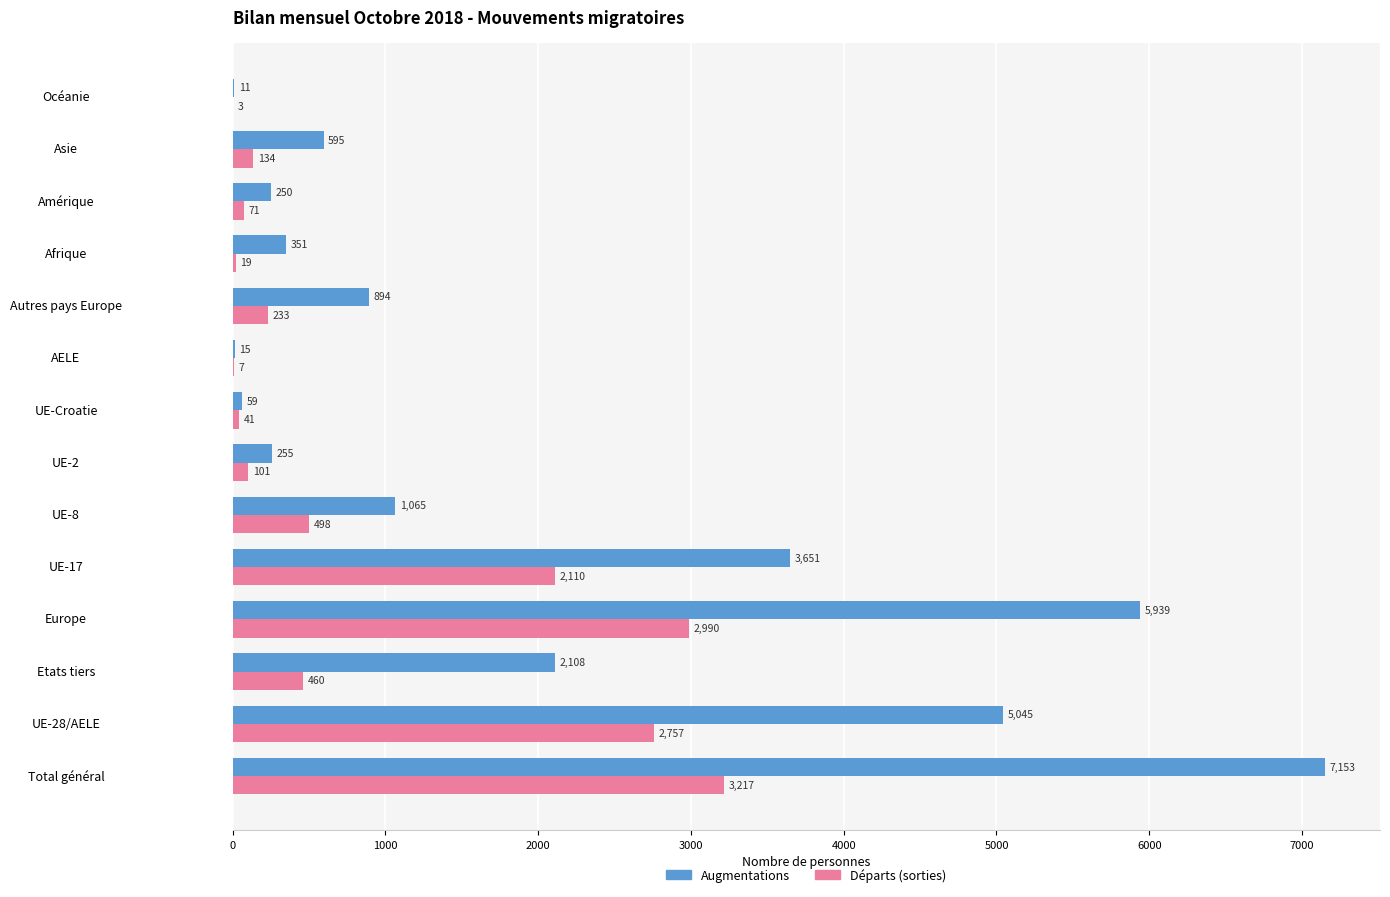

True or false: Augmentations has a value of 166 at Asie.

False